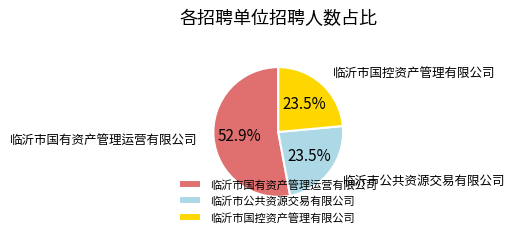

Approximately how many times larger is the value at 临沂市公共资源交易有限公司 compared to 临沂市国控资产管理有限公司?

1.0